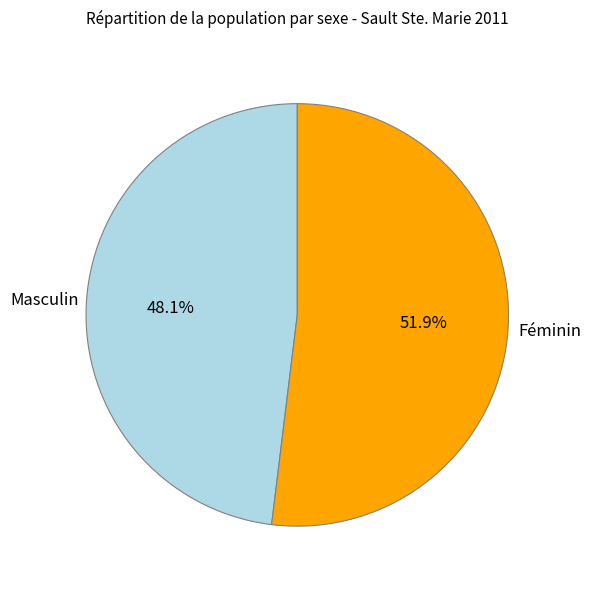

Is there a majority slice in this chart?

Yes